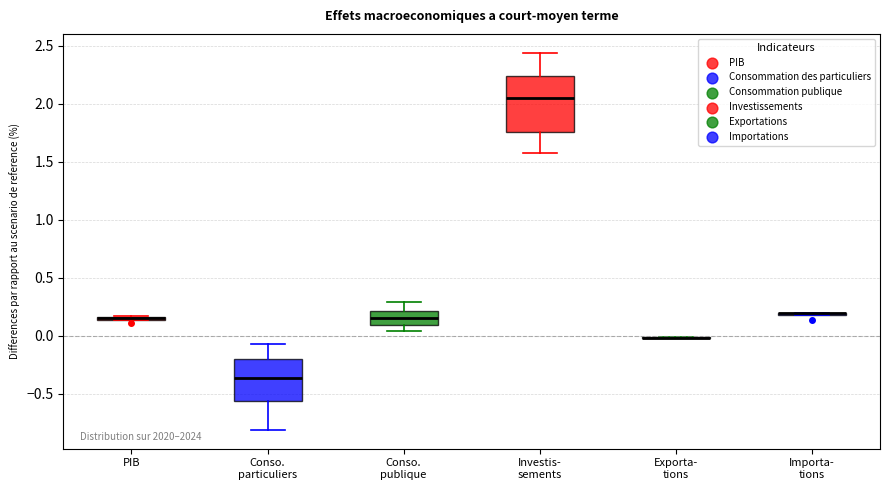

Reading left to right, transcribe this box plot: for each box, give where its median line is, the range the box spans, and where its two whiskers end, as read against the y-axis. The values are not printed on the chart, so give them approximately, as read against the axis.

PIB: box collapsed to a line at 0.15, whiskers 0.15 to 0.15
Conso. particuliers: median -0.35, box -0.55 to -0.20, whiskers -0.80 to -0.05
Conso. publique: median 0.15, box 0.10 to 0.20, whiskers 0.05 to 0.30
Investis- sements: median 2.05, box 1.75 to 2.25, whiskers 1.60 to 2.45
Exporta- tions: box collapsed to a line at 0.00, whiskers 0.00 to 0.00
Importa- tions: box collapsed to a line at 0.20, whiskers 0.20 to 0.20